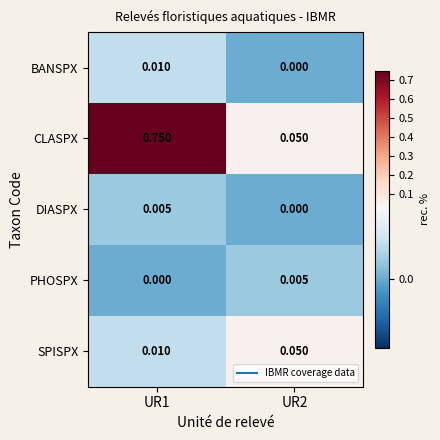

At which category is the sum across all series the highest?

UR1